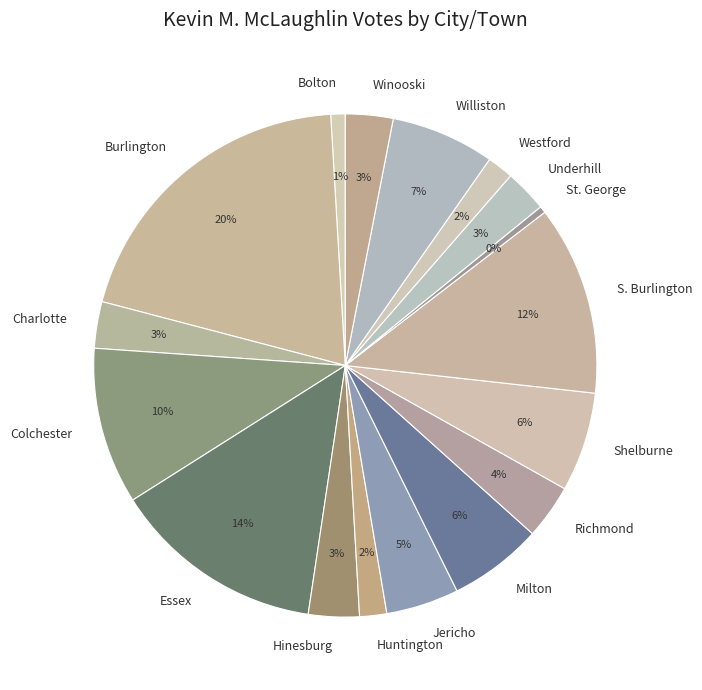

Approximately how many times larger is the value at Hinesburg compared to St. George?

7.6